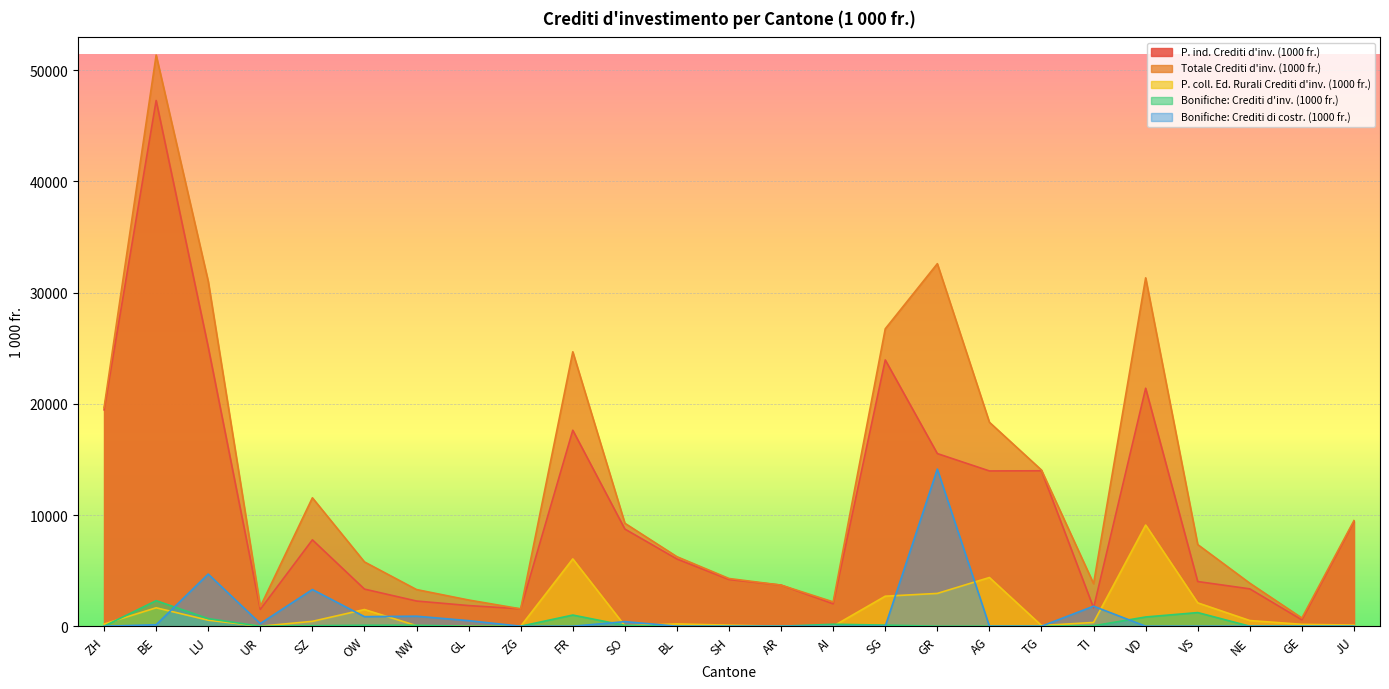

Reading left to right, extract all data points from this chart.

P. ind. Crediti d'inv. (1000 fr.): ZH=19462.0	BE=47281.3	LU=25104.7	UR=1514.5	SZ=7766.0	OW=3336.6	NW=2264.1	GL=1856.6	ZG=1561.0	FR=17625.0	SO=8737.4	BL=6043.0	SH=4197.0	AR=3696.2	AI=2010.0	SG=23948.0	GR=15525.0	AG=13964.0	TG=13978.5	TI=1649.7	VD=21402.0	VS=4016.6	NE=3358.9	GE=569.1	JU=9399.9
Totale Crediti d'inv. (1000 fr.): ZH=19659.0	BE=51365.3	LU=31016.7	UR=1754.5	SZ=11549.0	OW=5781.6	NW=3296.0	GL=2356.6	ZG=1561.0	FR=24681.0	SO=9260.4	BL=6251.0	SH=4291.0	AR=3696.2	AI=2186.0	SG=26748.0	GR=32604.0	AG=18344.0	TG=14041.5	TI=3827.3	VD=31331.0	VS=7342.6	NE=3868.9	GE=739.9	JU=9500.3
P. coll. Ed. Rurali Crediti d'inv. (1000 fr.): ZH=197.0	BE=1657.0	LU=540.0	UR=0.0	SZ=438.0	OW=1500.0	NW=49.5	GL=0.0	ZG=0.0	FR=6053.0	SO=37.0	BL=208.0	SH=94.0	AR=0.0	AI=0.0	SG=2700.0	GR=2949.0	AG=4380.0	TG=63.0	TI=337.6	VD=9099.0	VS=2100.0	NE=510.0	GE=170.8	JU=100.4
Bonifiche: Crediti d'inv. (1000 fr.): ZH=0.0	BE=2297.0	LU=682.0	UR=0.0	SZ=45.0	OW=85.0	NW=83.0	GL=0.0	ZG=0.0	FR=1003.0	SO=74.0	BL=0.0	SH=0.0	AR=0.0	AI=176.0	SG=100.0	GR=0.0	AG=0.0	TG=0.0	TI=40.0	VD=830.0	VS=1226.0	NE=0.0	GE=0.0	JU=0.0
Bonifiche: Crediti di costr. (1000 fr.): ZH=0.0	BE=130.0	LU=4690.0	UR=240.0	SZ=3300.0	OW=860.0	NW=899.4	GL=500.0	ZG=0.0	FR=0.0	SO=412.0	BL=0.0	SH=0.0	AR=0.0	AI=0.0	SG=0.0	GR=14130.0	AG=0.0	TG=0.0	TI=1800.0	VD=0.0	VS=0.0	NE=0.0	GE=0.0	JU=0.0